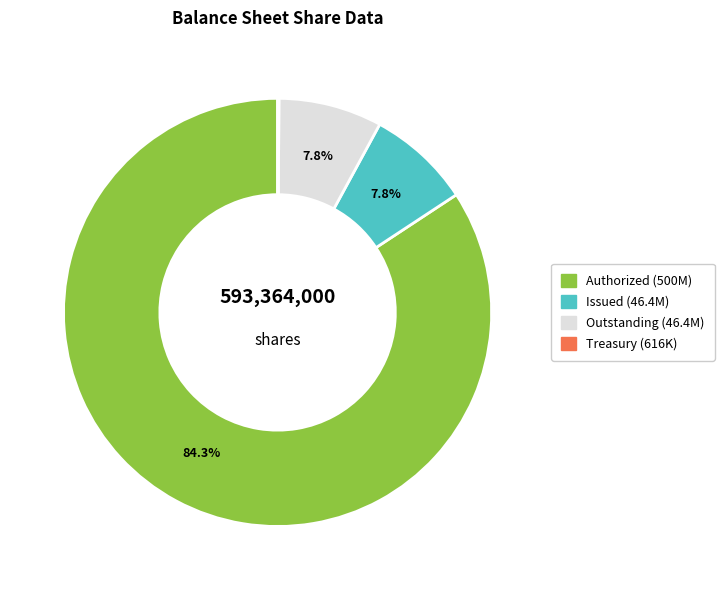

Is there any slice that represents more than half of the pie?

Yes